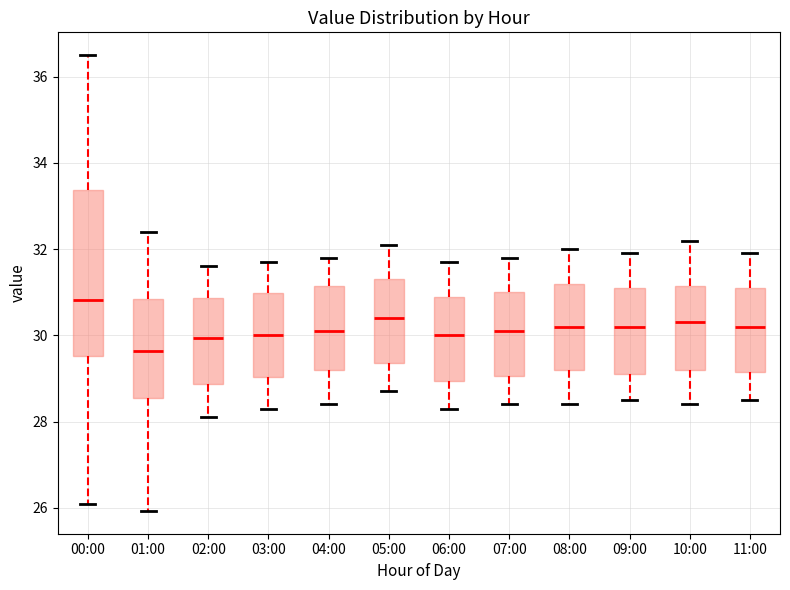

Where does the median line of the box for 06:00 sit on the y-axis? The values are not printed on the chart, so give them approximately, as read against the axis.

30.0